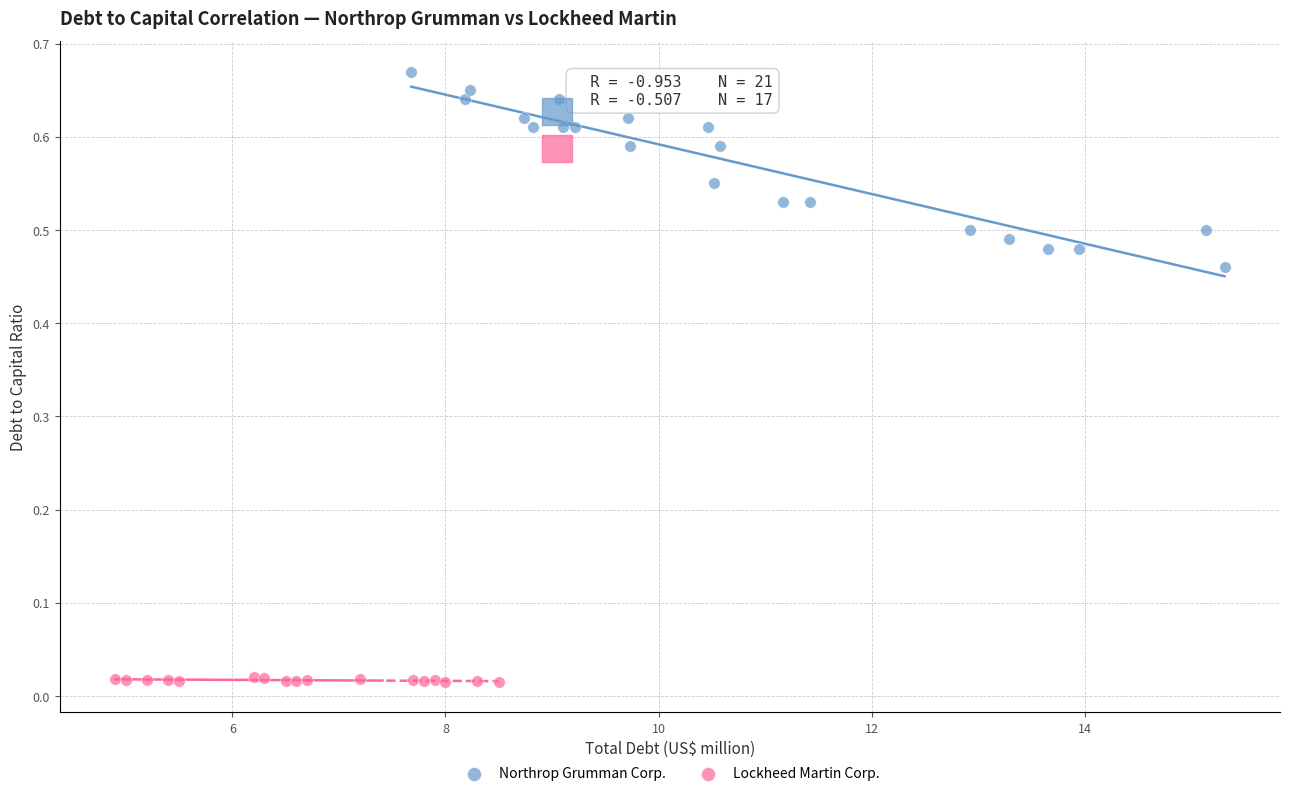

Which series reaches the maximum Y coordinate?

Northrop Grumman Corp.